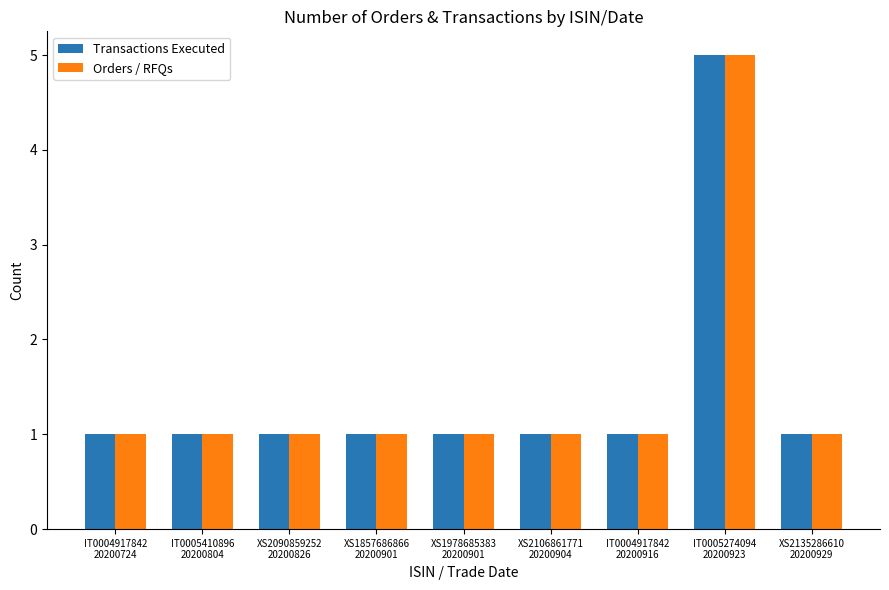

What is the average value of the Transactions Executed series?

1